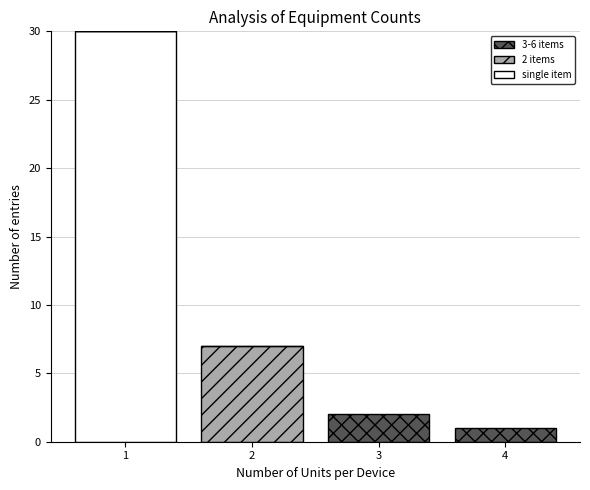

Which range on the x-axis has the tallest stacked bar (by total height)?

0.5 to 1.5